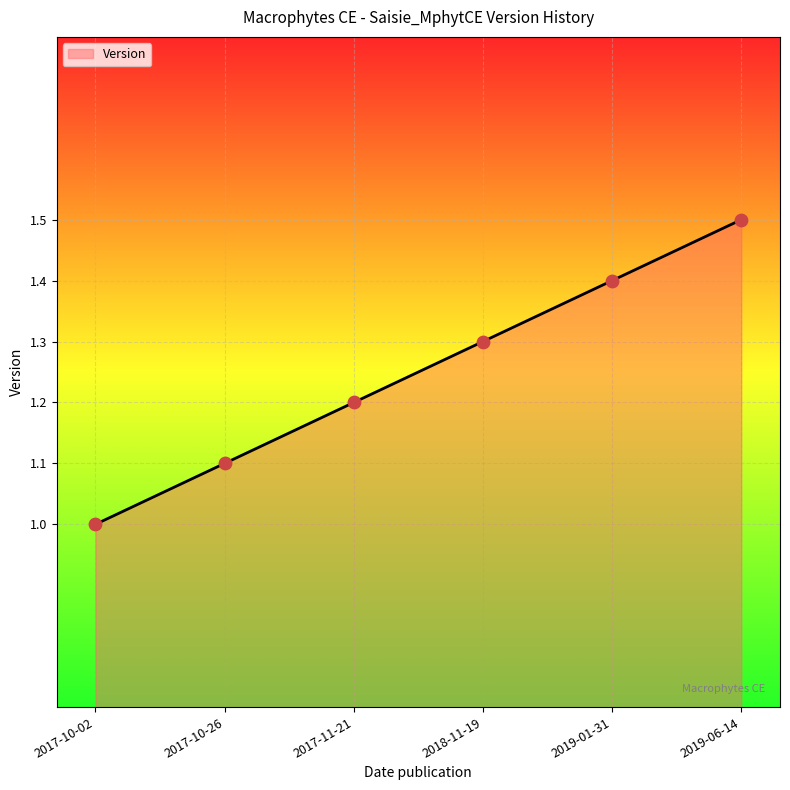

What is the ratio of the value at 2018-11-19 to the value at 2017-10-02?

1.3